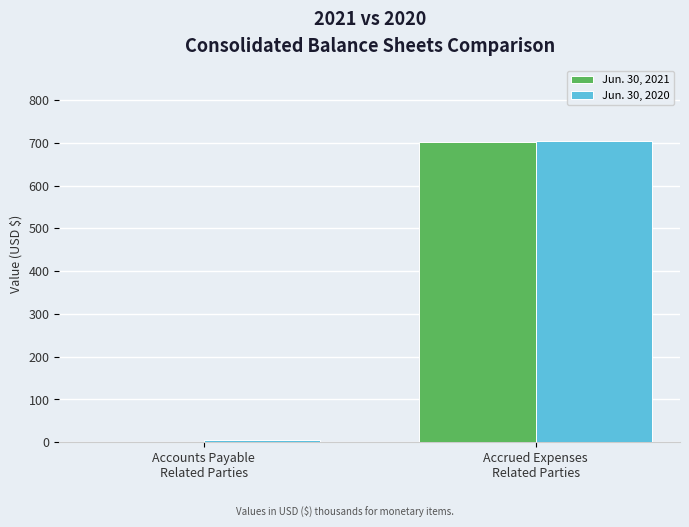

What is the highest value of the Jun. 30, 2020 series?

705